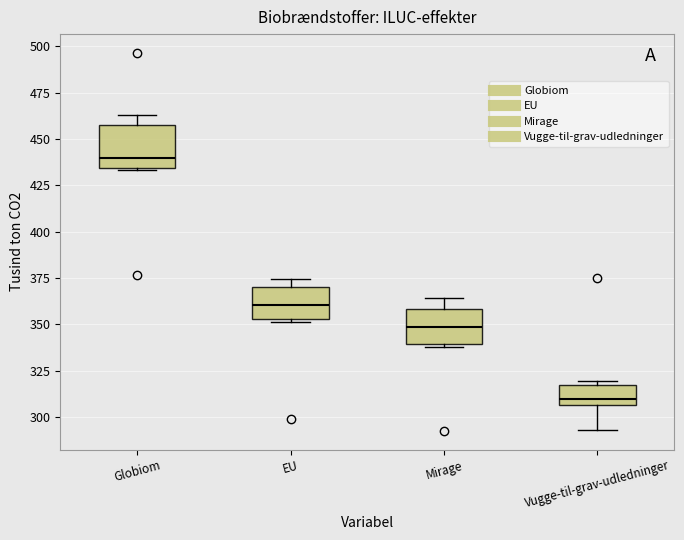

Reading left to right, transcribe this box plot: for each box, give where its median line is, the range the box spans, and where its two whiskers end, as read against the y-axis. The values are not printed on the chart, so give them approximately, as read against the axis.

Globiom: median 440, box 435 to 460, whiskers 435 to 465
EU: median 360, box 355 to 370, whiskers 350 to 375
Mirage: median 350, box 340 to 360, whiskers 335 to 365
Vugge-til-grav-udledninger: median 310, box 305 to 315, whiskers 295 to 320